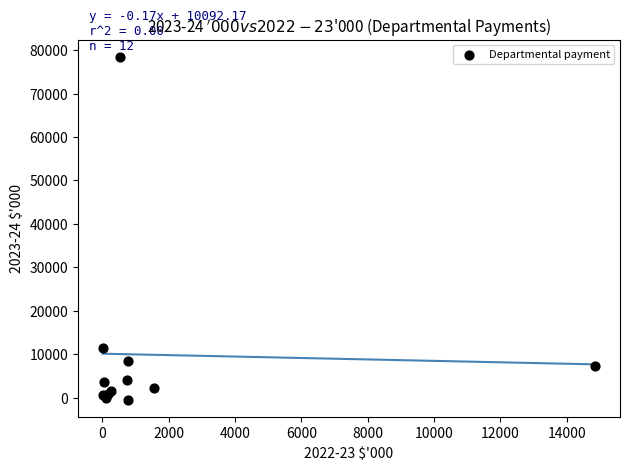

What Y value in the scatter plot is closest to 39002?

11290